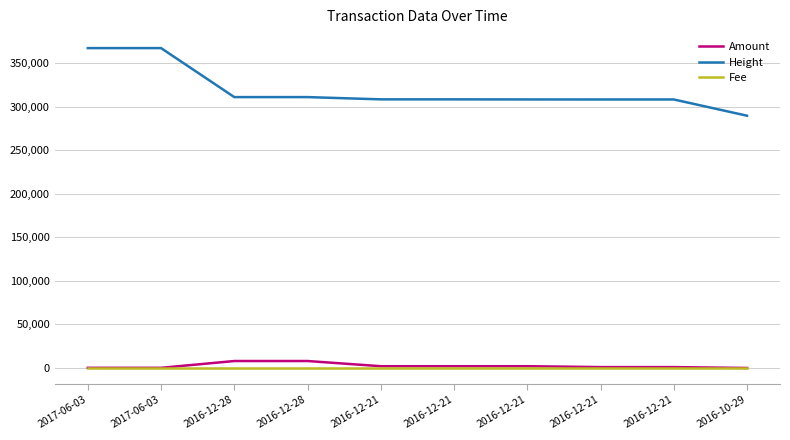

What is the highest value of the Height series?

367153